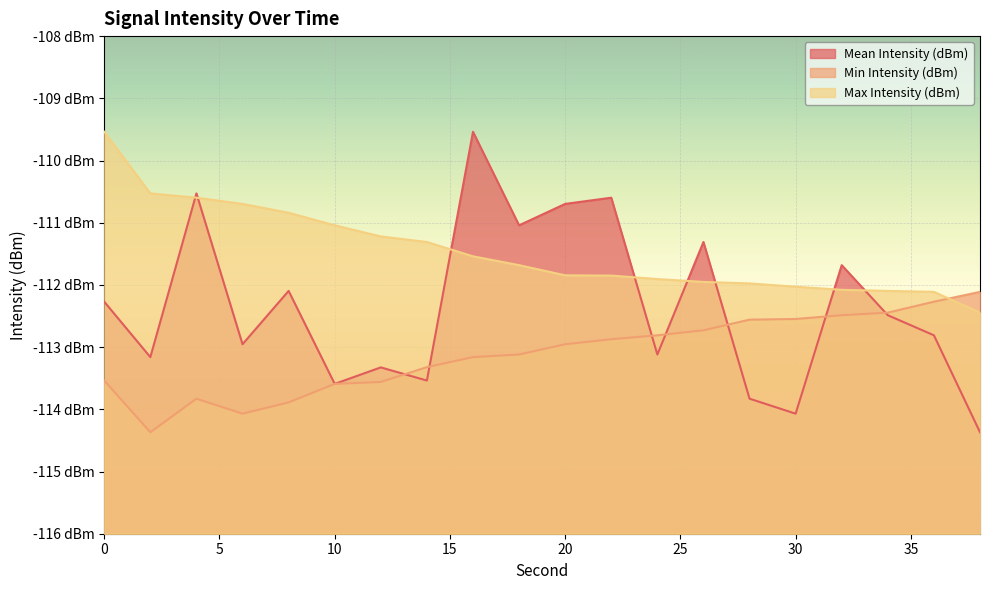

At how many categories does at least one series exceed -112?

16